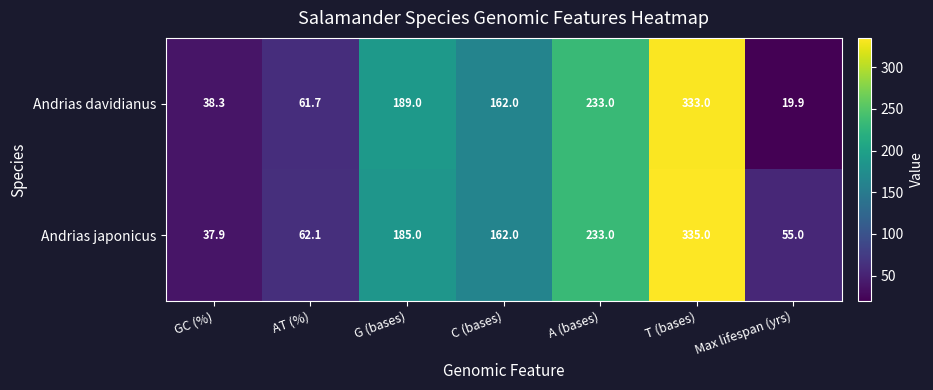

What is the smallest value displayed?

19.9